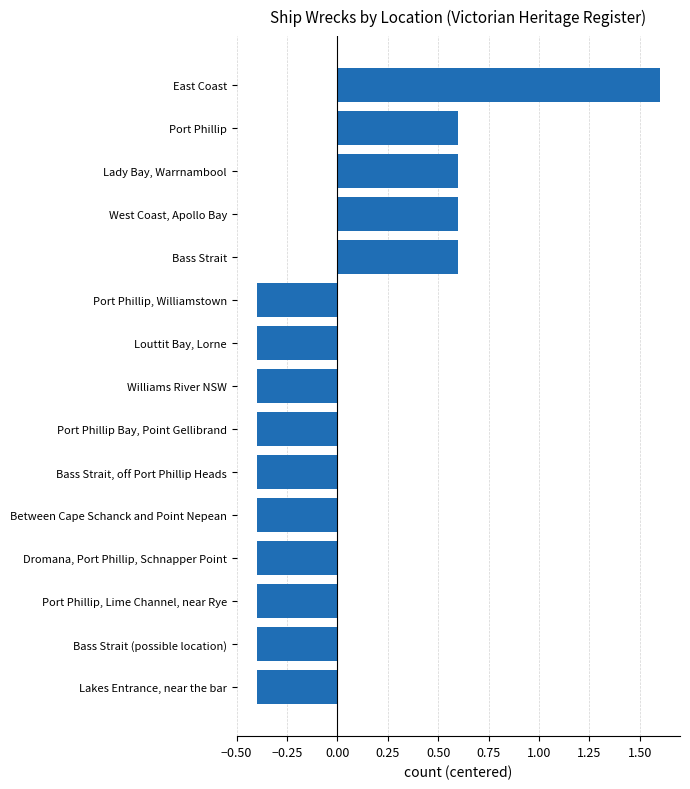

At which category does the chart reach its peak across all series?

East Coast